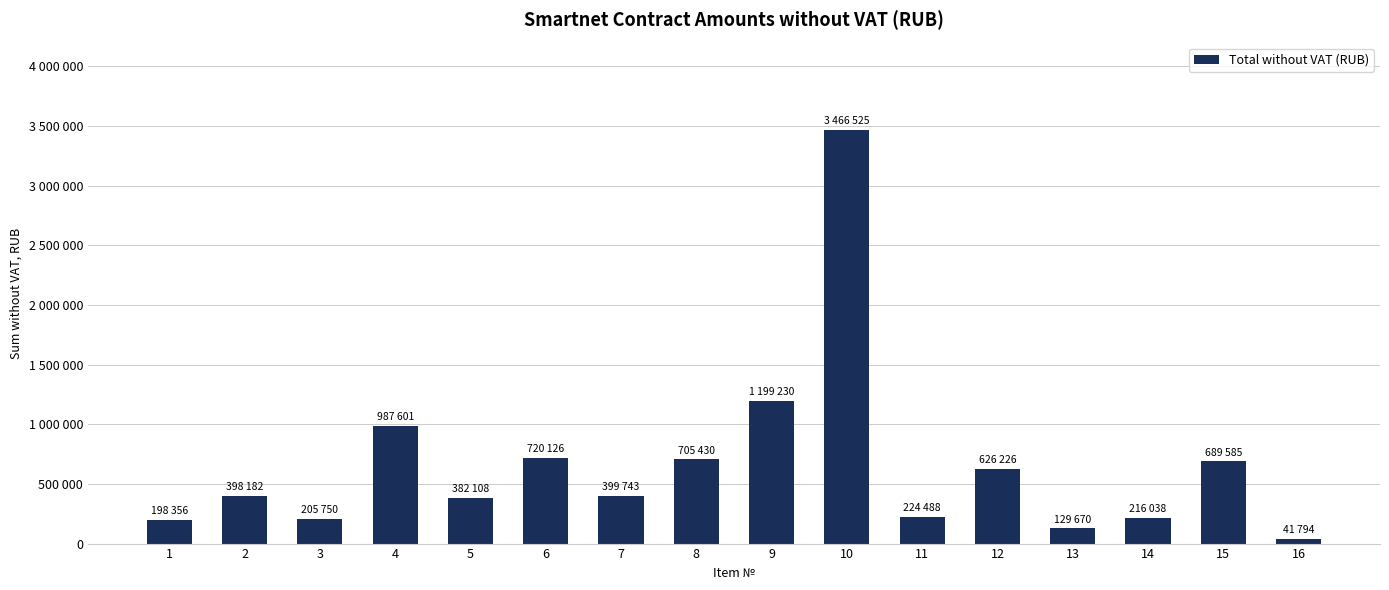

The value at 16 is 41794.0. True or false?

True